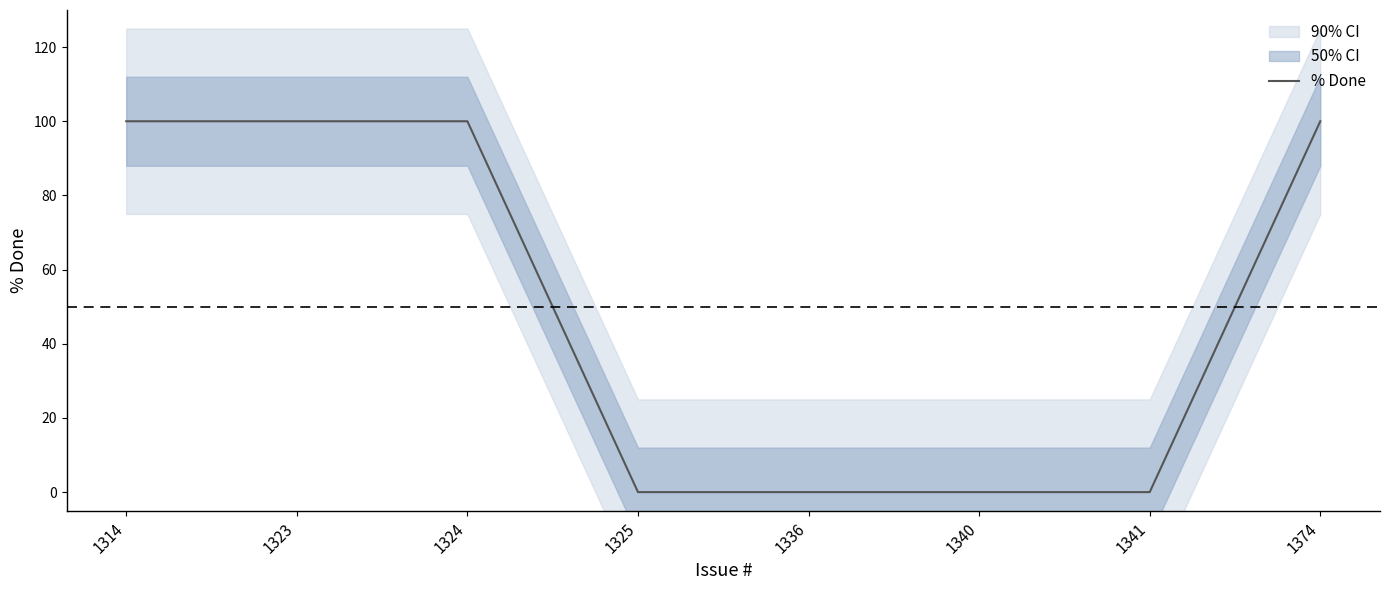

The chart shows a value of 100 at 1314. True or false?

True